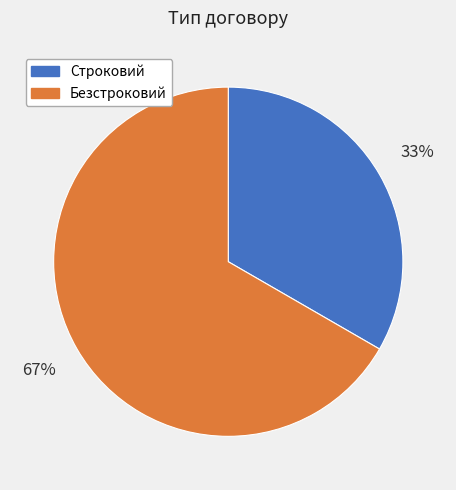

Is it true that Безстроковий is 59% of the pie?

False